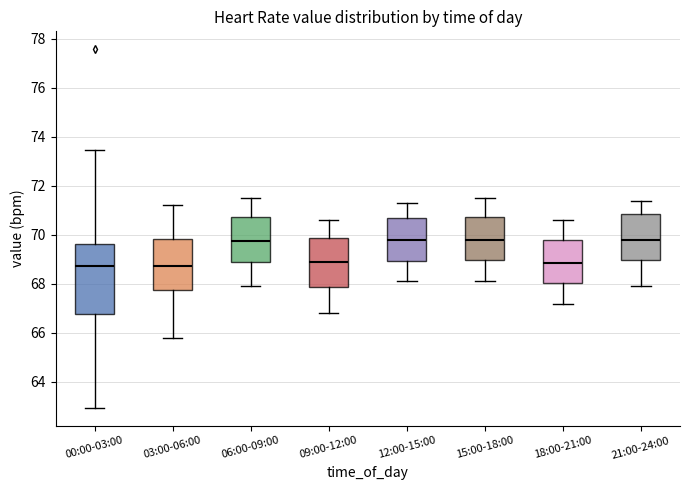

Reading left to right, transcribe this box plot: for each box, give where its median line is, the range the box spans, and where its two whiskers end, as read against the y-axis. The values are not printed on the chart, so give them approximately, as read against the axis.

00:00-03:00: median 68.8, box 66.8 to 69.6, whiskers 63.0 to 73.4
03:00-06:00: median 68.8, box 67.8 to 69.8, whiskers 65.8 to 71.2
06:00-09:00: median 69.8, box 68.8 to 70.8, whiskers 68.0 to 71.6
09:00-12:00: median 69.0, box 67.8 to 69.8, whiskers 66.8 to 70.6
12:00-15:00: median 69.8, box 69.0 to 70.8, whiskers 68.2 to 71.4
15:00-18:00: median 69.8, box 69.0 to 70.8, whiskers 68.2 to 71.6
18:00-21:00: median 68.8, box 68.0 to 69.8, whiskers 67.2 to 70.6
21:00-24:00: median 69.8, box 69.0 to 70.8, whiskers 68.0 to 71.4